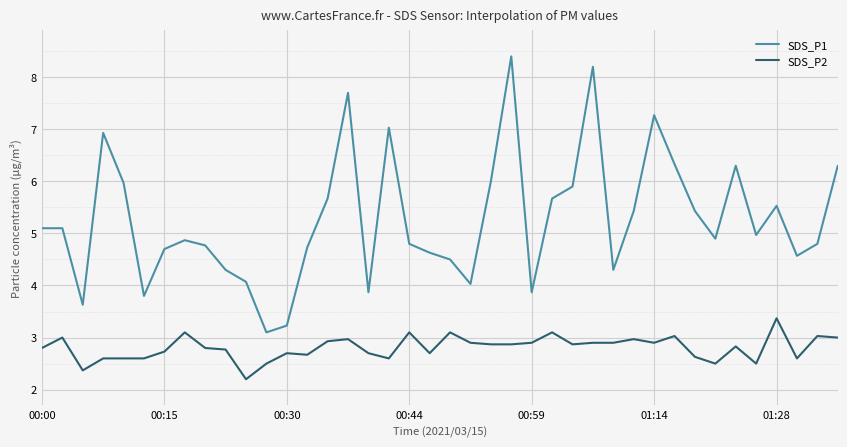

What is the maximum value for SDS_P2?

3.4